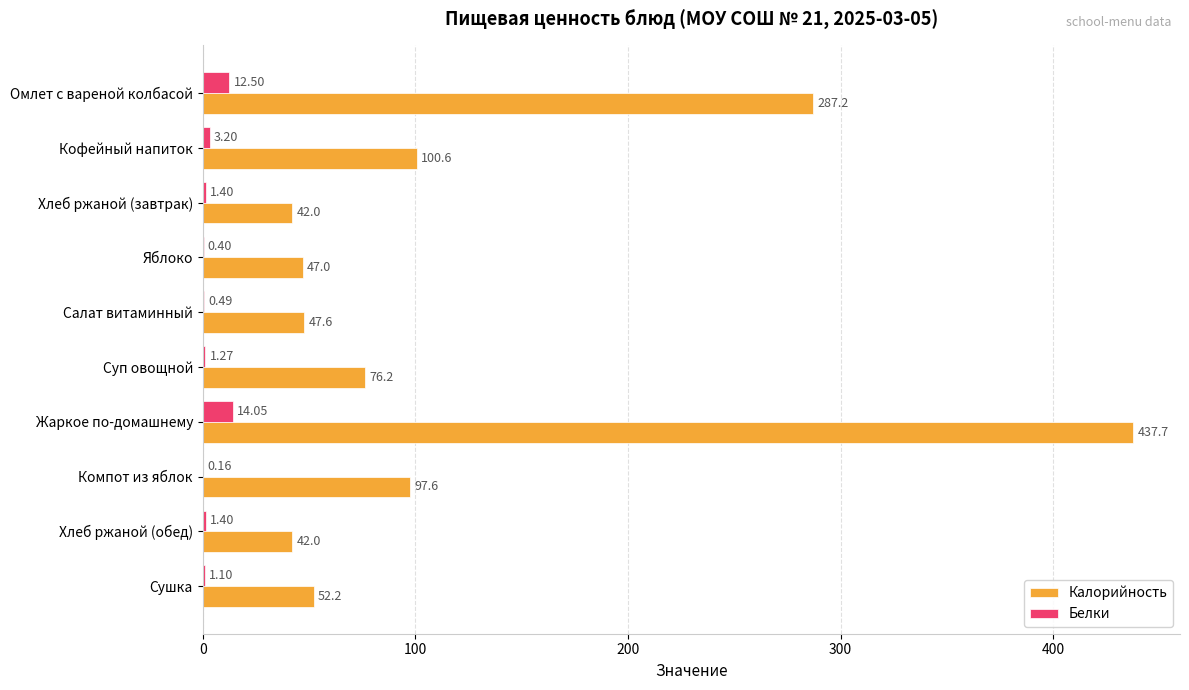

Between Омлет с вареной колбасой and Кофейный напиток, which series saw the biggest shift?

Калорийность